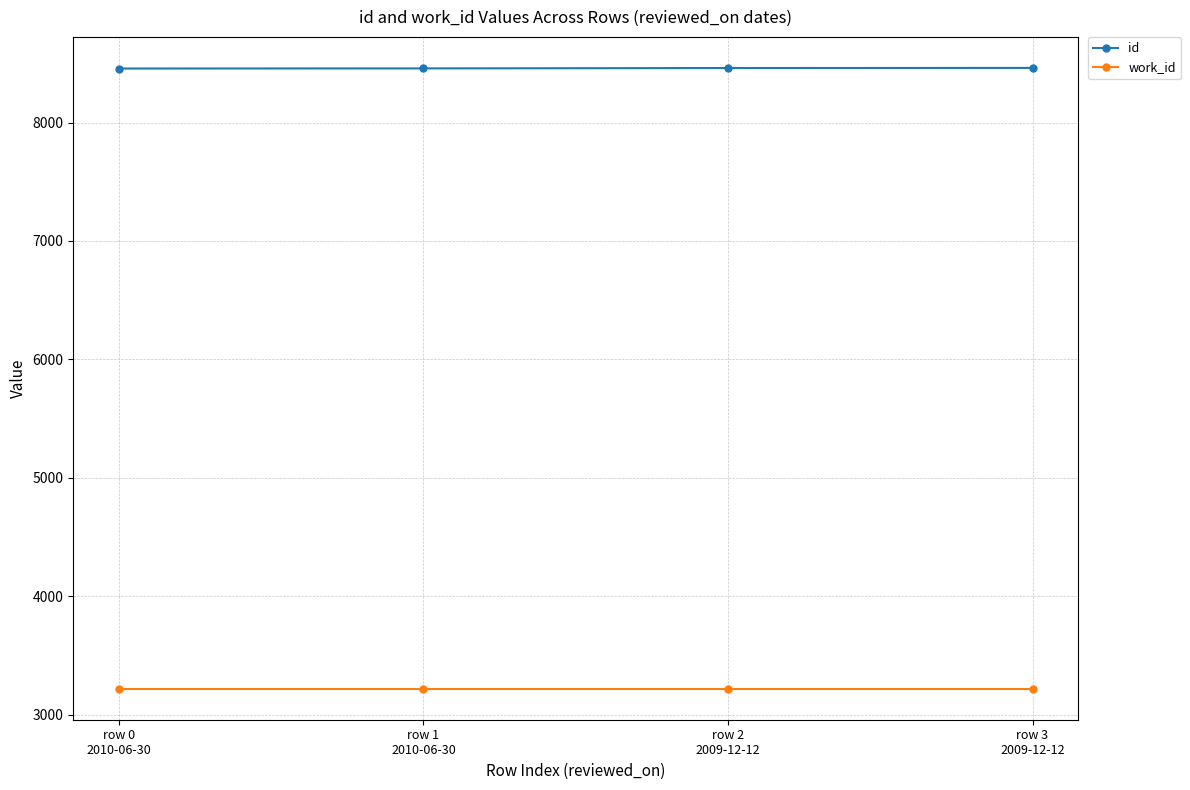

Rank the series by their maximum value, from lowest to highest.

work_id, id